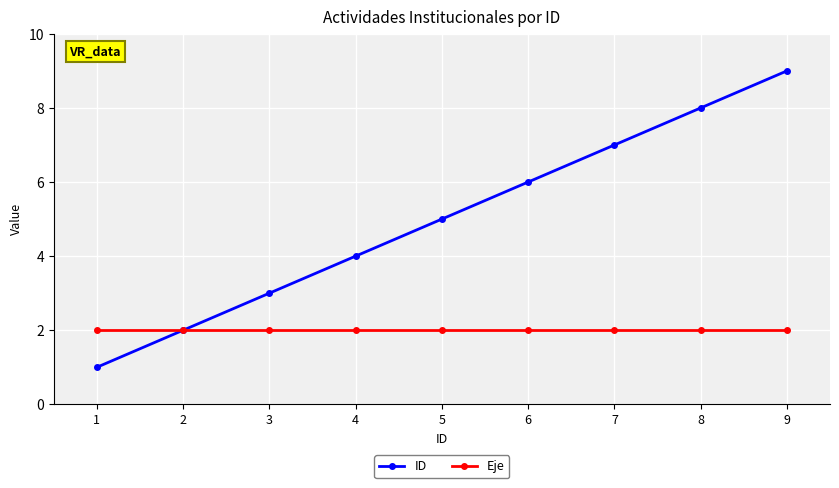

True or false: ID has a value of 9 at 9.

True